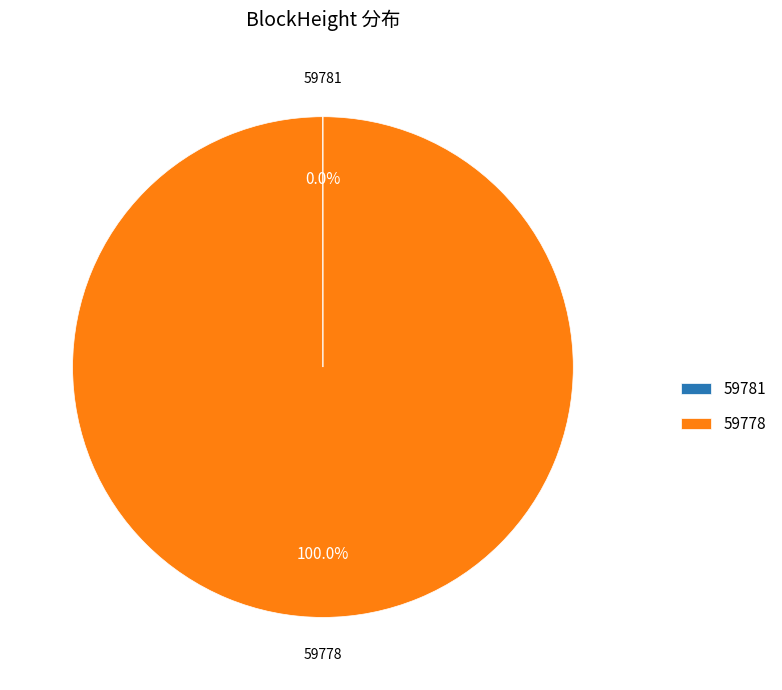

Which slice is the largest?

59778